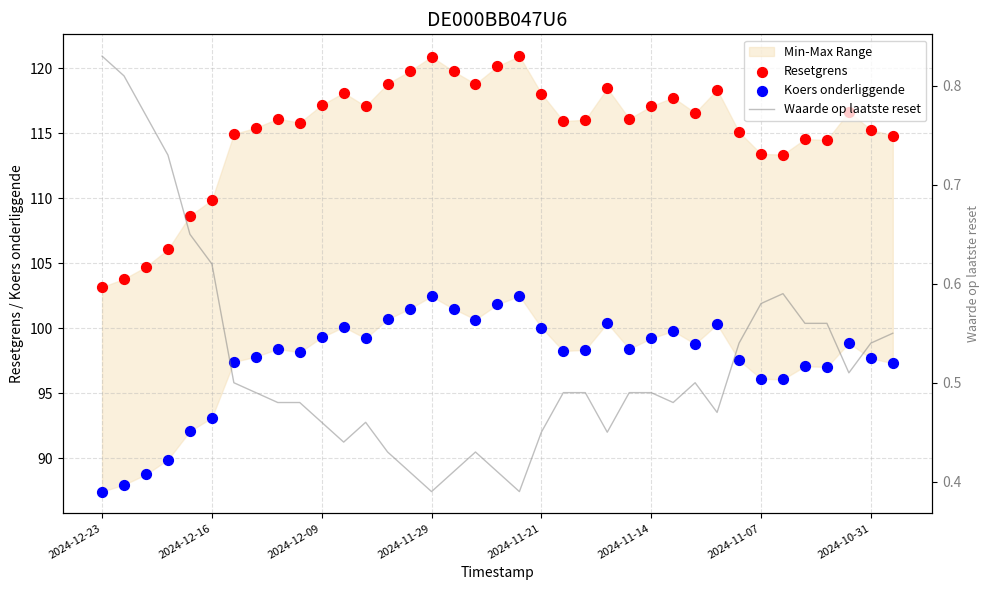

What is the total value across all series at 11?

218.7